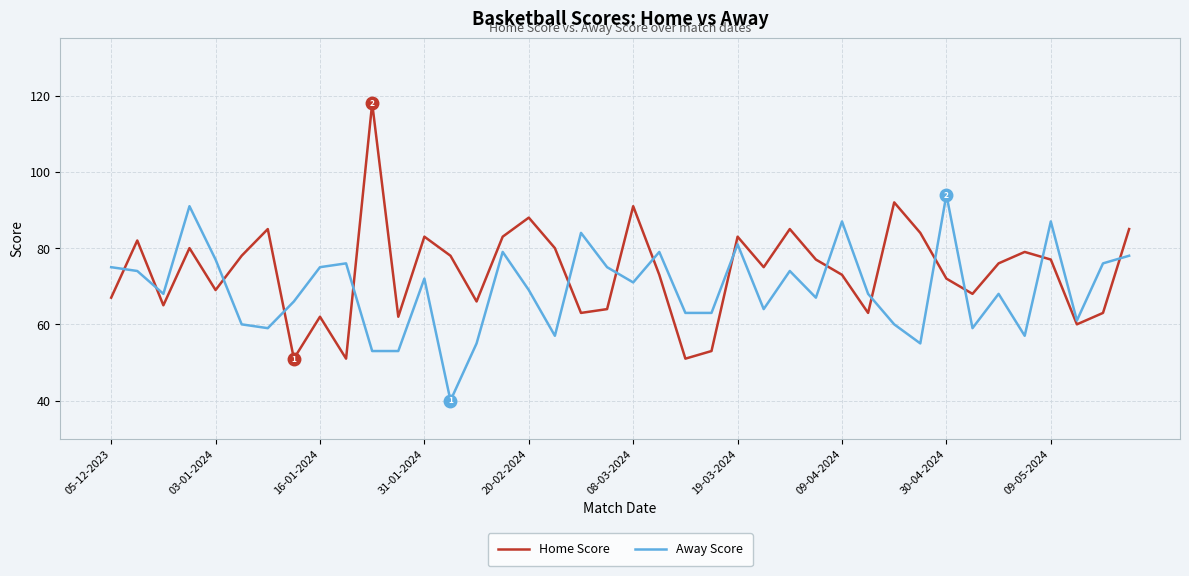

In Home Score, how many points are lower than both neighbors (excluding endpoints)?

12